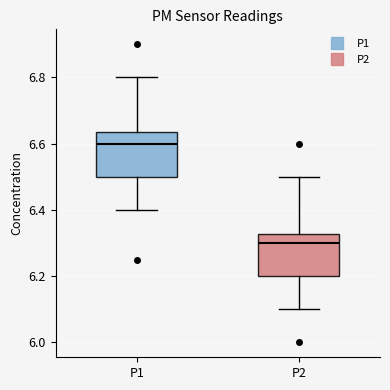

Where does the upper whisker of the box for P1 end on the y-axis? The values are not printed on the chart, so give them approximately, as read against the axis.

6.80